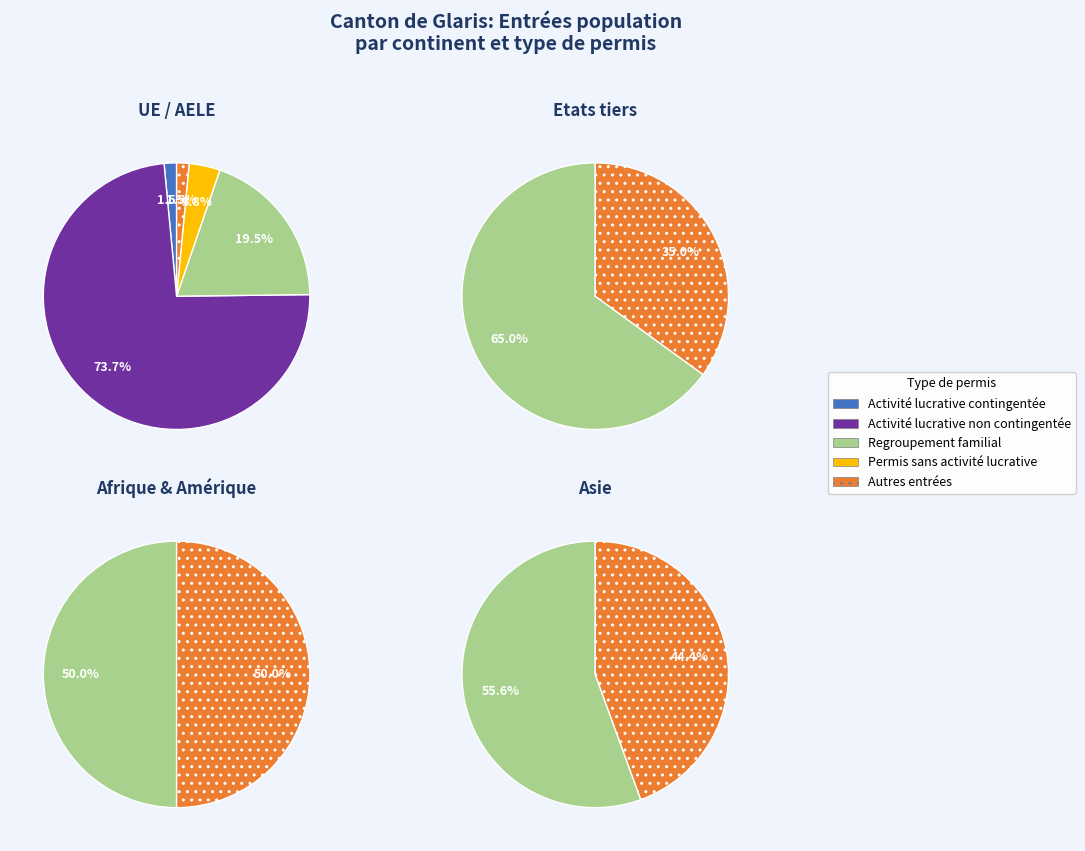

How many segments does this pie chart have?

4